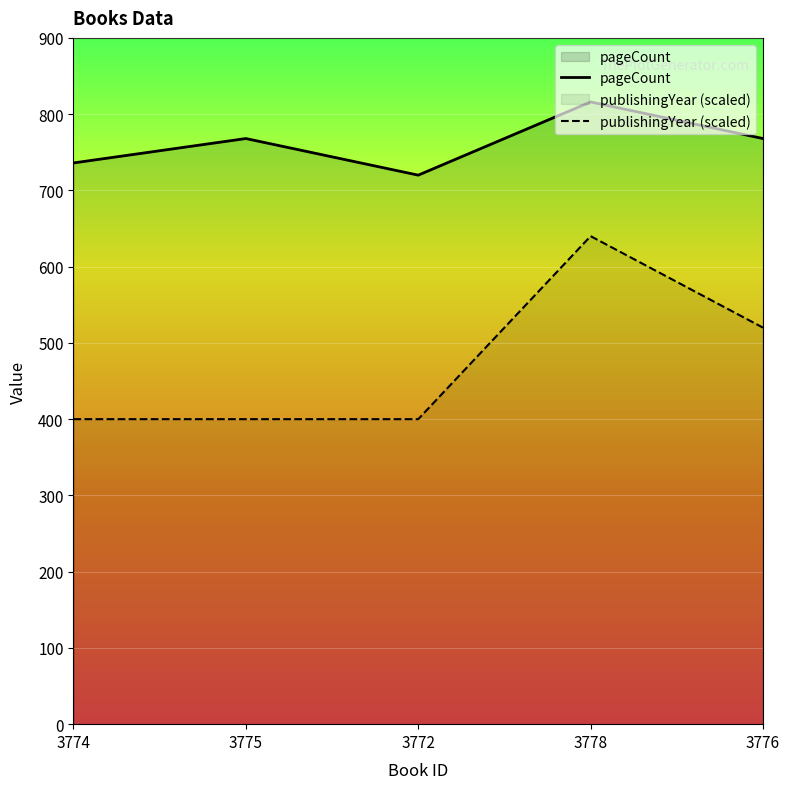

Reading left to right, extract all data points from this chart.

pageCount: 3774=736	3775=768	3772=720	3778=816	3776=768
publishingYear: 3774=400	3775=400	3772=400	3778=640	3776=520